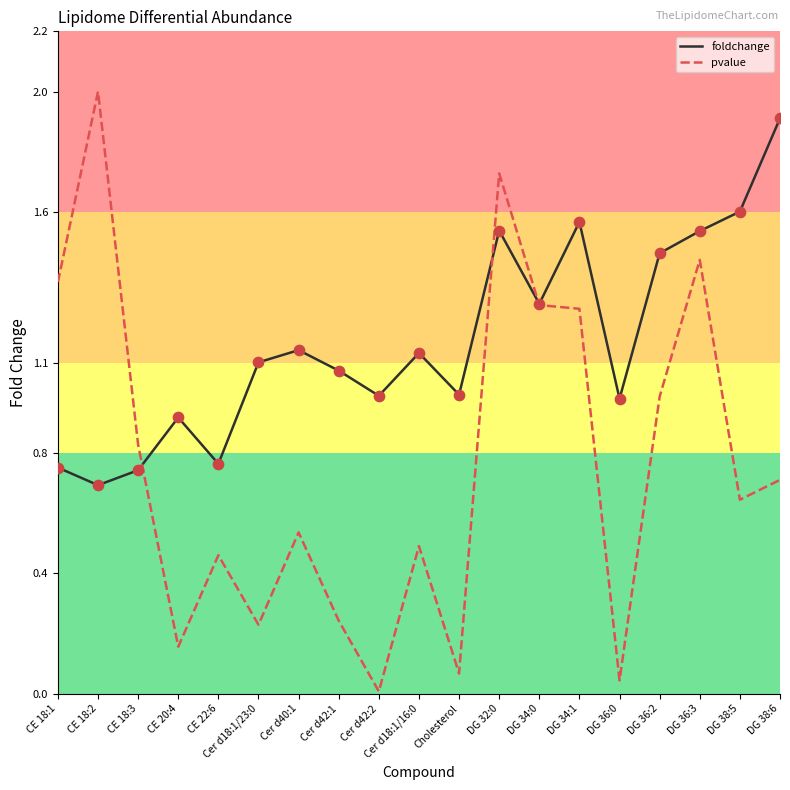

What is the total value across all series at DG 36:0?

1.0